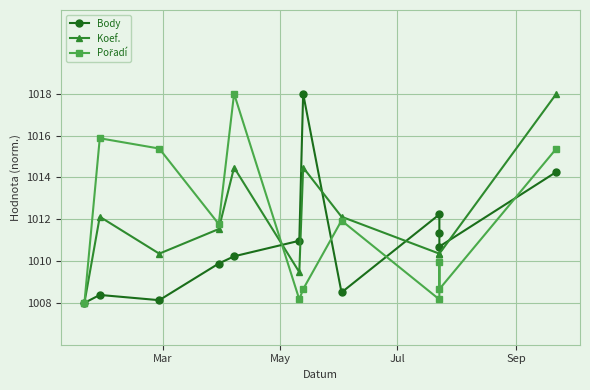

What is the sum of all Pořadí values?

12139.9